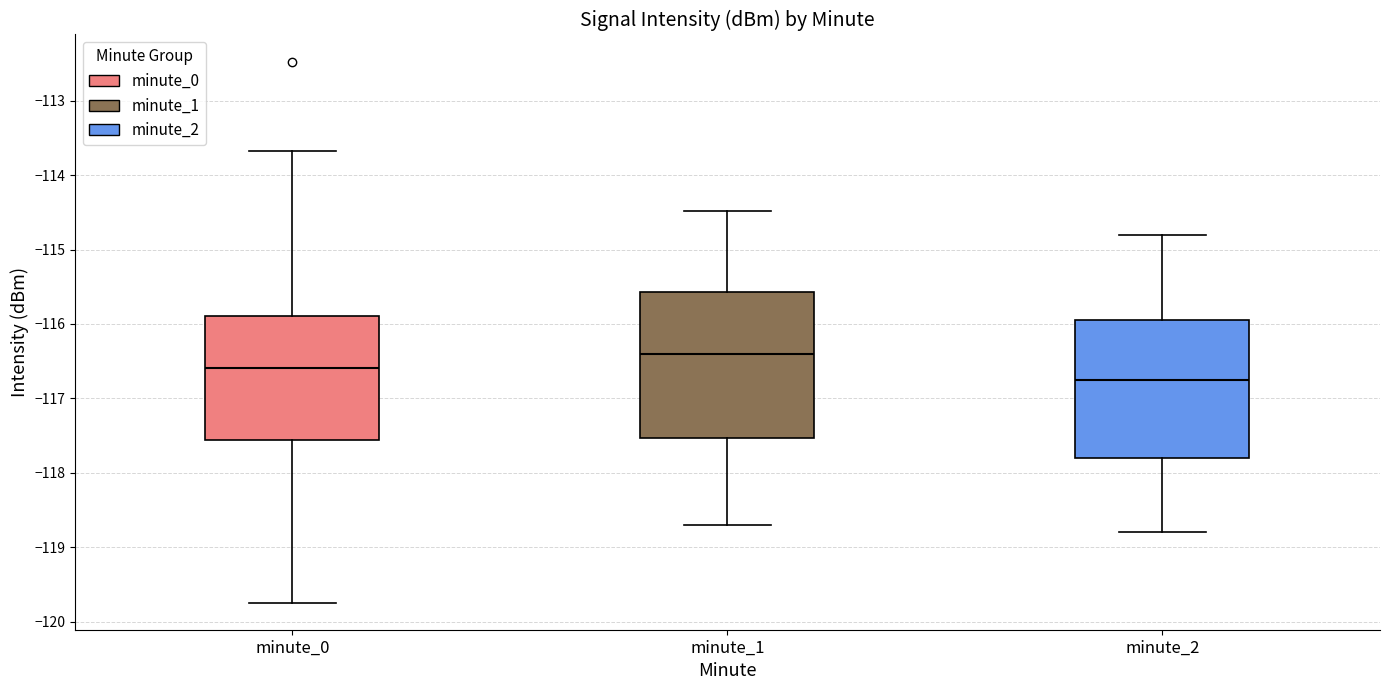

Reading left to right, transcribe this box plot: for each box, give where its median line is, the range the box spans, and where its two whiskers end, as read against the y-axis. The values are not printed on the chart, so give them approximately, as read against the axis.

minute_0: median -116.6, box -117.6 to -115.9, whiskers -119.7 to -113.7
minute_1: median -116.4, box -117.5 to -115.6, whiskers -118.7 to -114.5
minute_2: median -116.7, box -117.8 to -115.9, whiskers -118.8 to -114.8